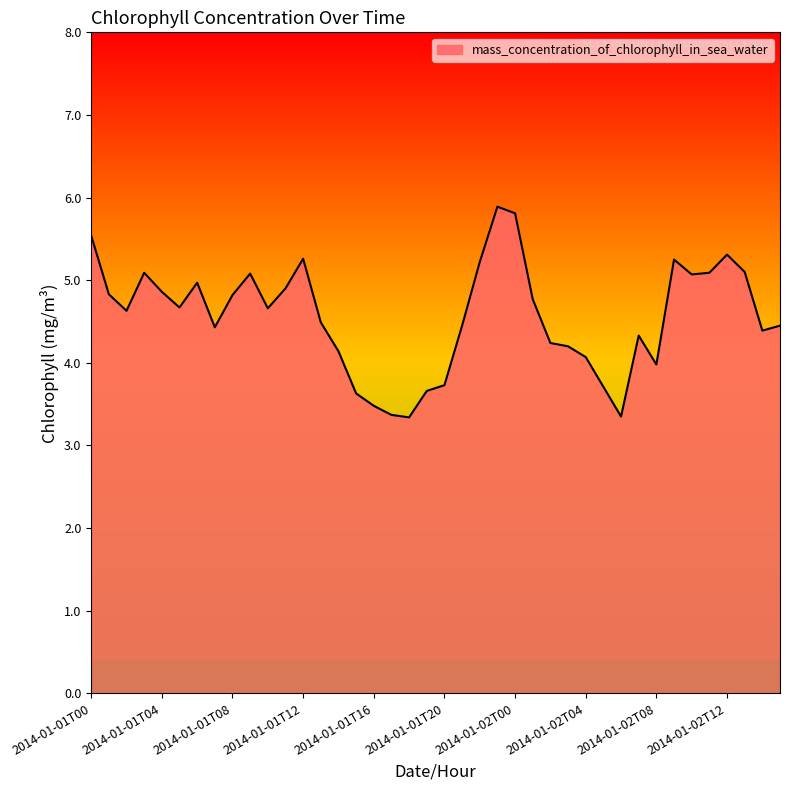

What is the greatest value displayed?

5.9